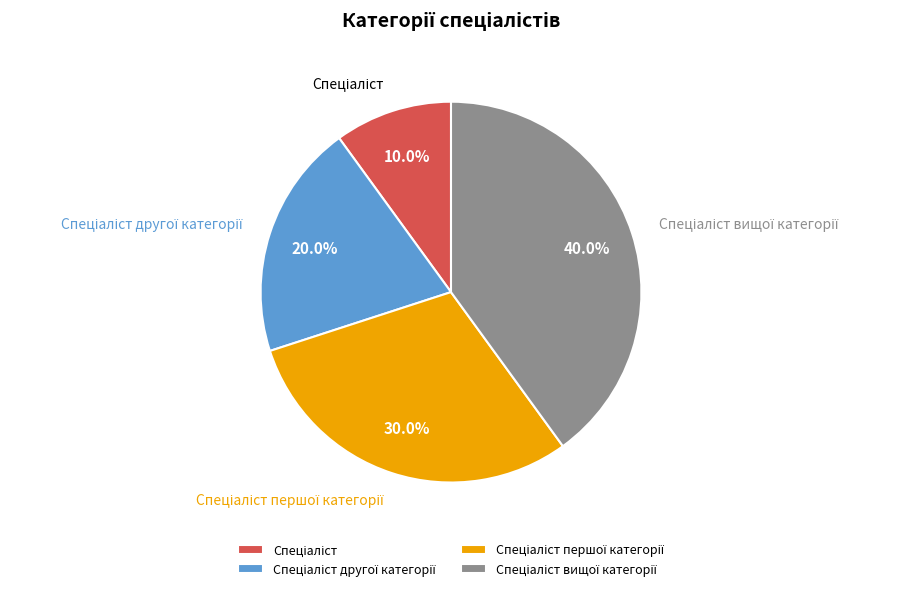

Is there any slice that represents more than half of the pie?

No